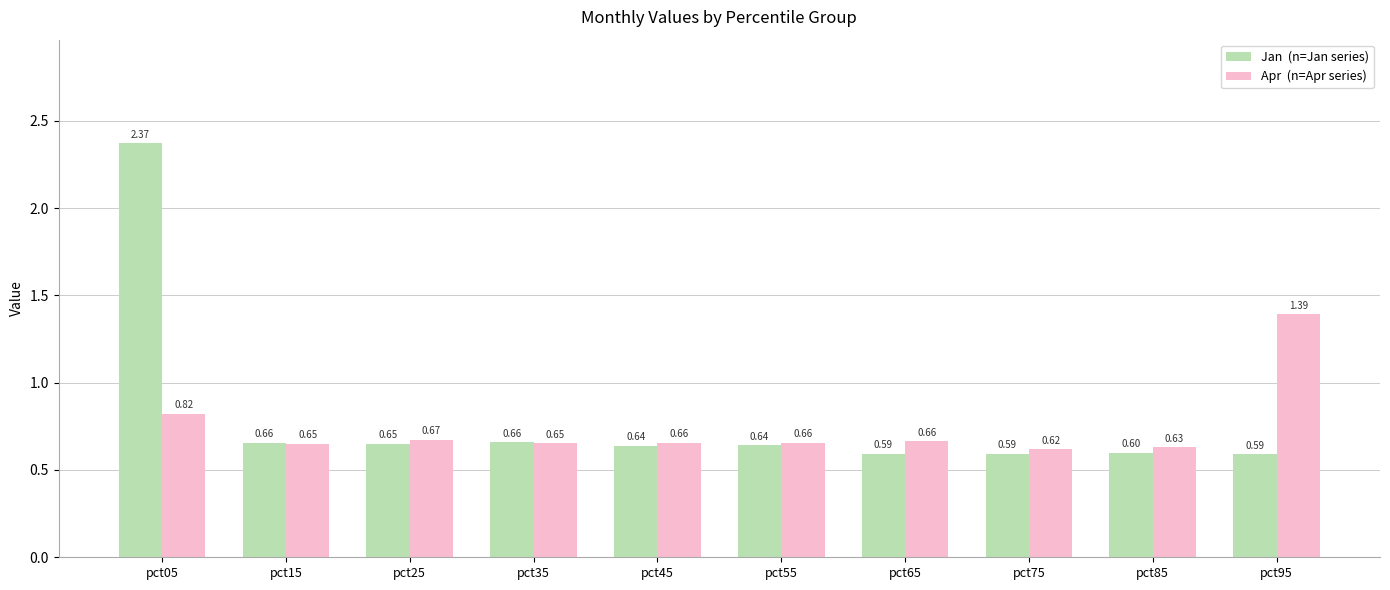

At which category is the sum across all series the highest?

pct05